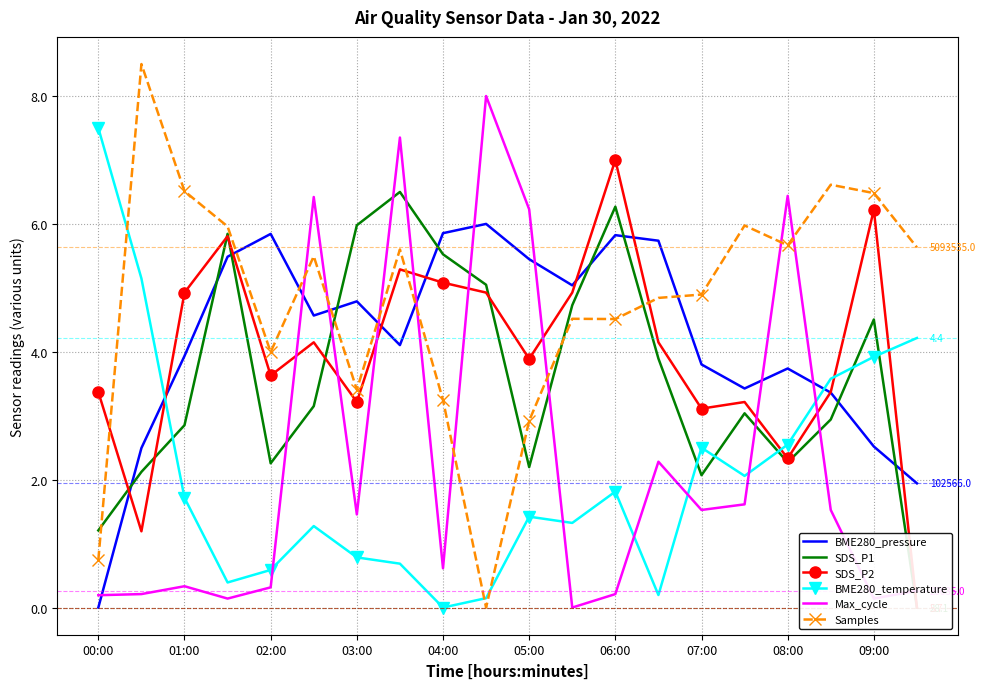

What is the value of the Samples point at the 14th from the left?

4.8